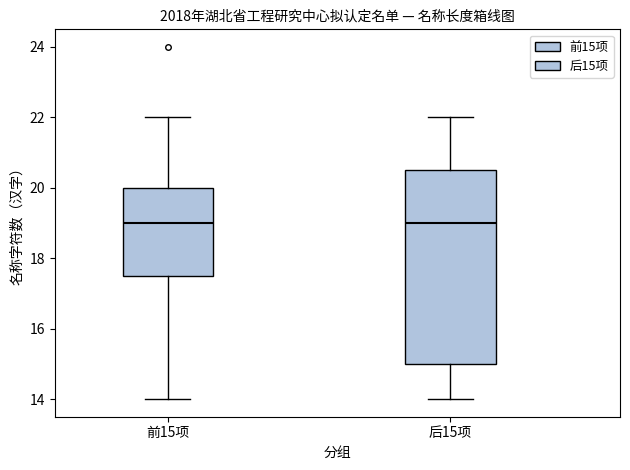

Reading left to right, read every box against the y-axis: the position of its median line, the range the box covers, and the ends of its whiskers. The values are not printed on the chart, so give them approximately, as read against the axis.

前15项: median 19.0, box 17.6 to 20.0, whiskers 14.0 to 22.0
后15项: median 19.0, box 15.0 to 20.6, whiskers 14.0 to 22.0